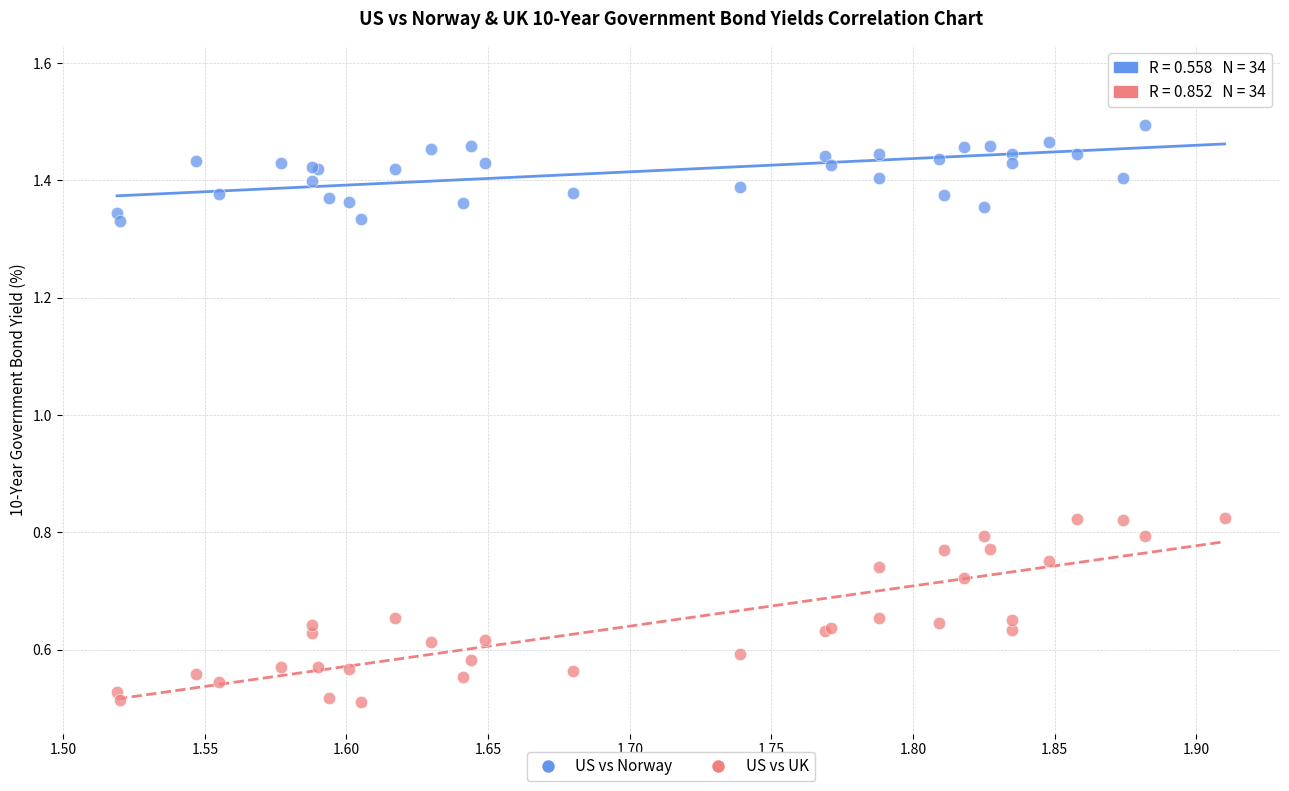

Which series has the largest Y range (max minus min)?

US vs UK